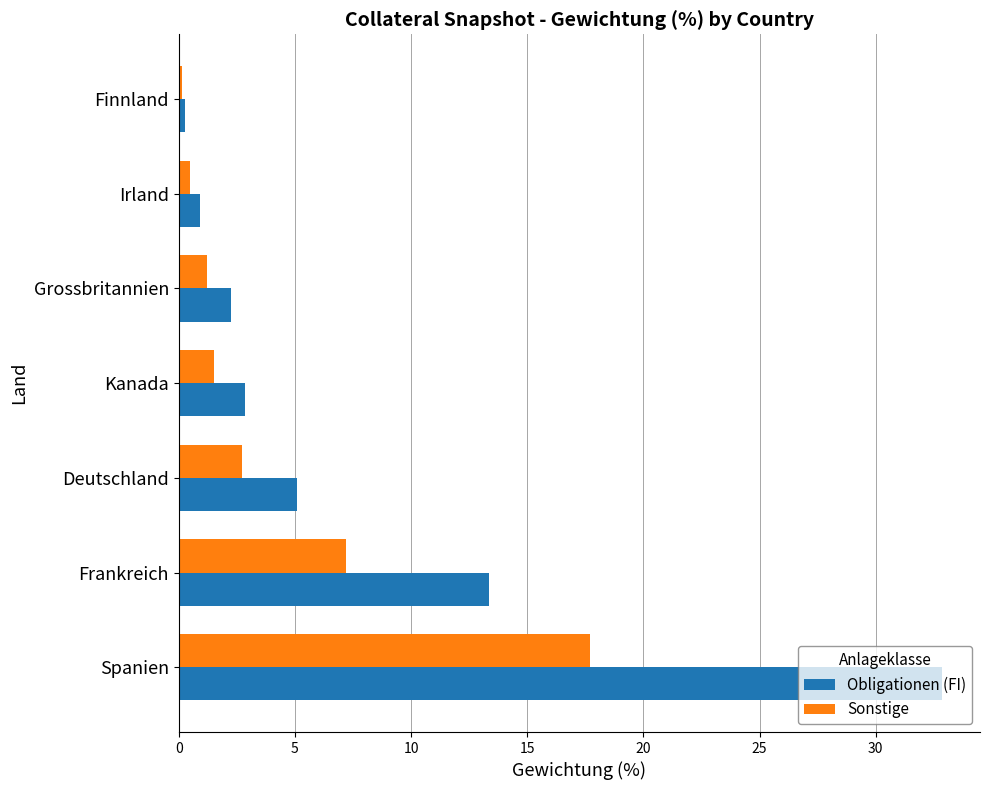

Which series has the widest spread of values?

Obligationen (FI)